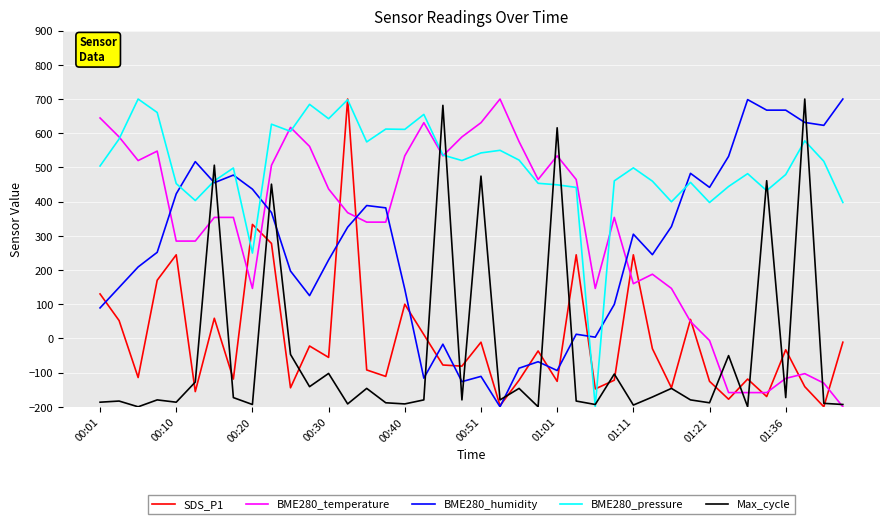

Which series has the largest total across all categories?

BME280_pressure